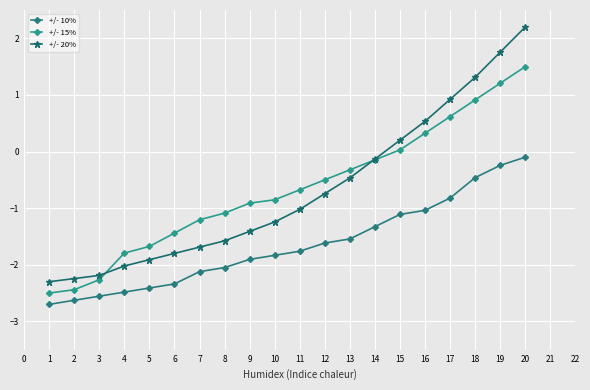

The +/- 15% series shows -4.2 at 1. True or false?

False